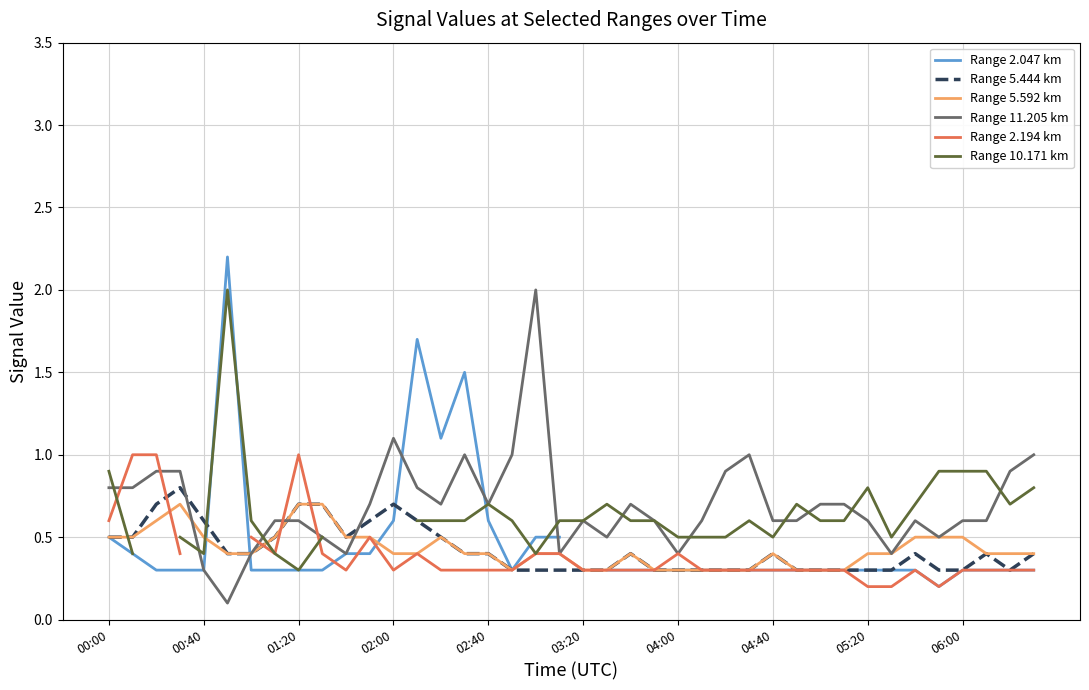

What is the minimum value for Range 5.444 km?

0.3